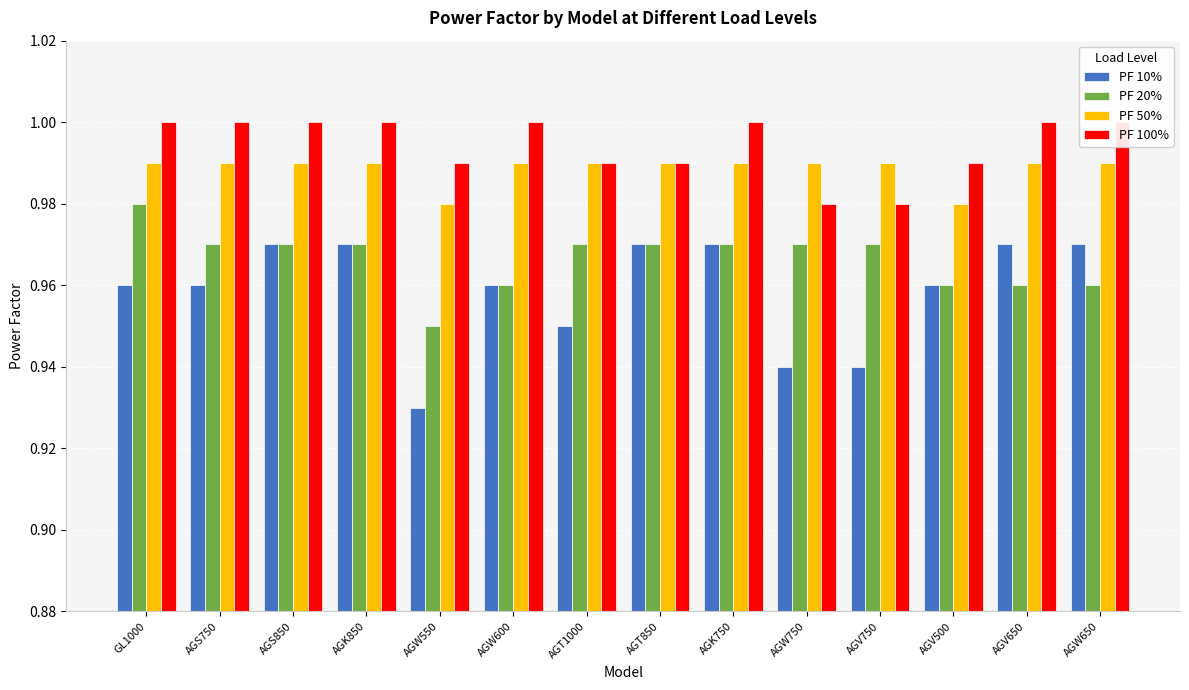

Which has a higher value, AGT850 or AGK750?

AGT850